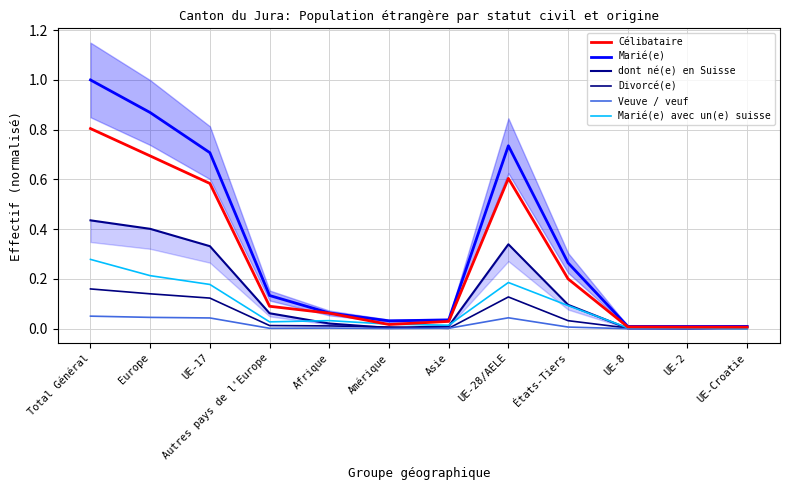

True or false: Marié(e) and Veuve / veuf cross at least once.

False